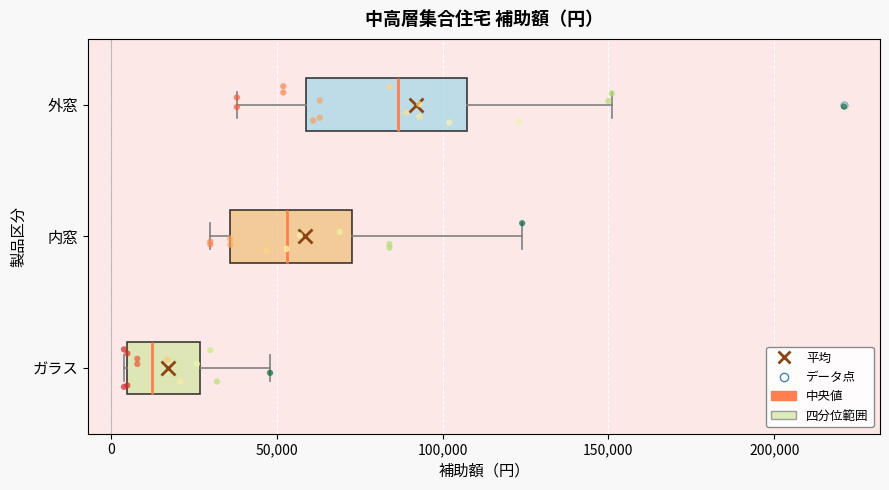

Where is the right edge of the box for 内窓 on the x-axis? The values are not printed on the chart, so give them approximately, as read against the axis.

75000